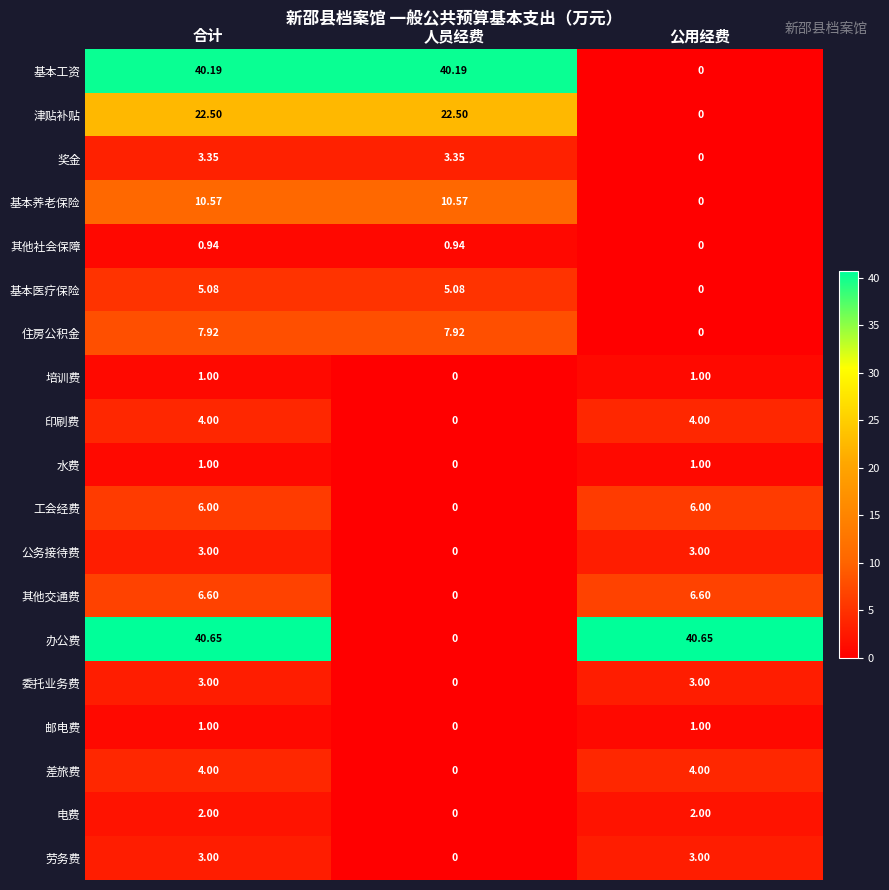

Which series has the largest total across all categories?

办公费